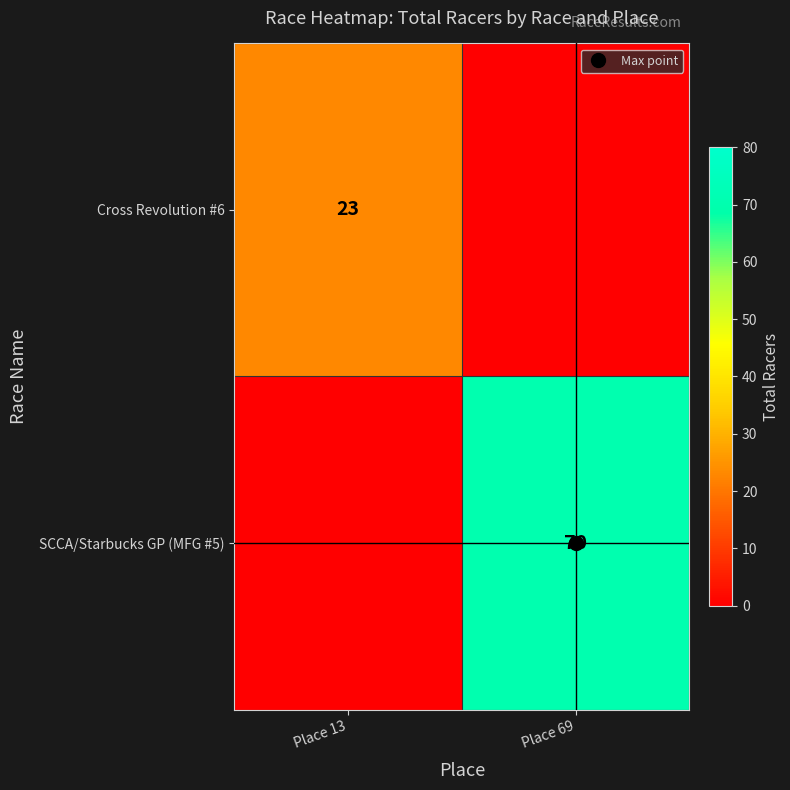

How many data points in Cross Revolution #6 are less than 23?

1